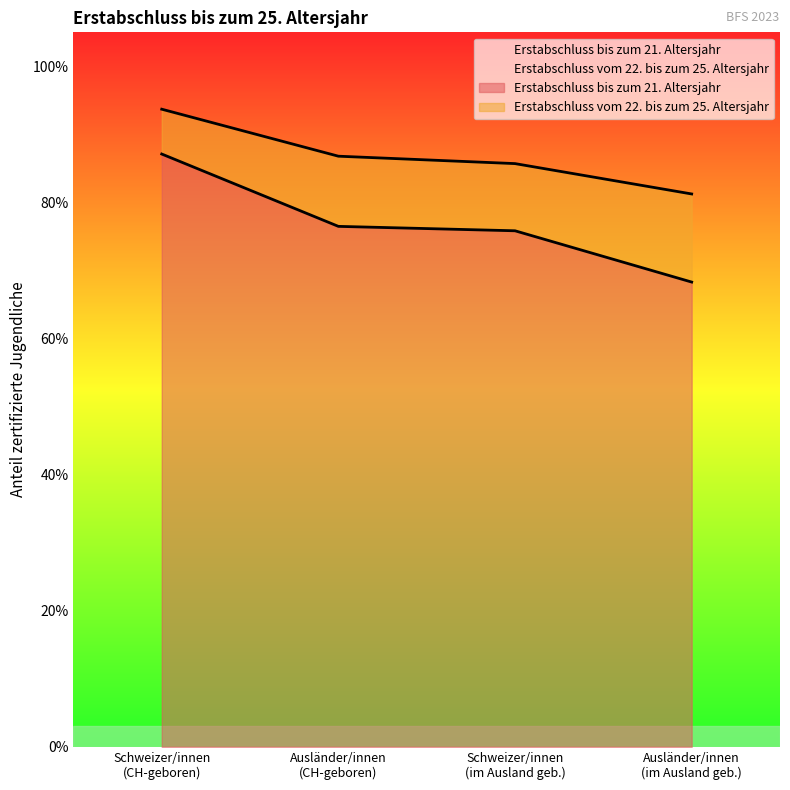

Reading right to left, list all the values displayed in this chart.

Erstabschluss bis zum 21. Altersjahr: 0.7	0.8	0.8	0.9
Erstabschluss vom 22. bis zum 25. Altersjahr: 0.8	0.9	0.9	0.9